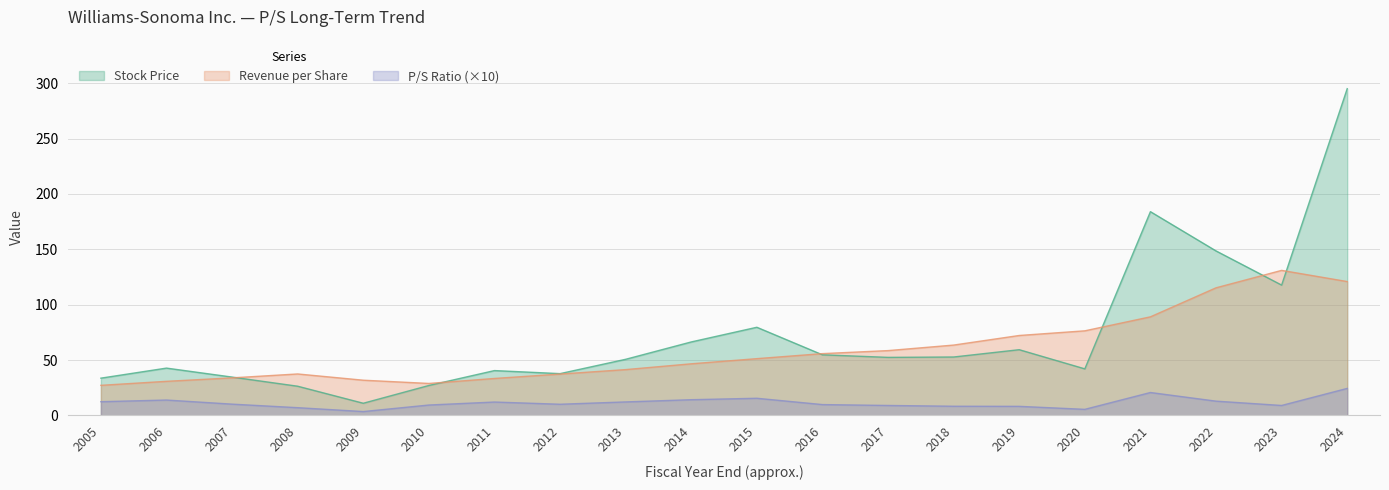

In P/S Ratio, how many points are lower than both neighbors (excluding endpoints)?

4